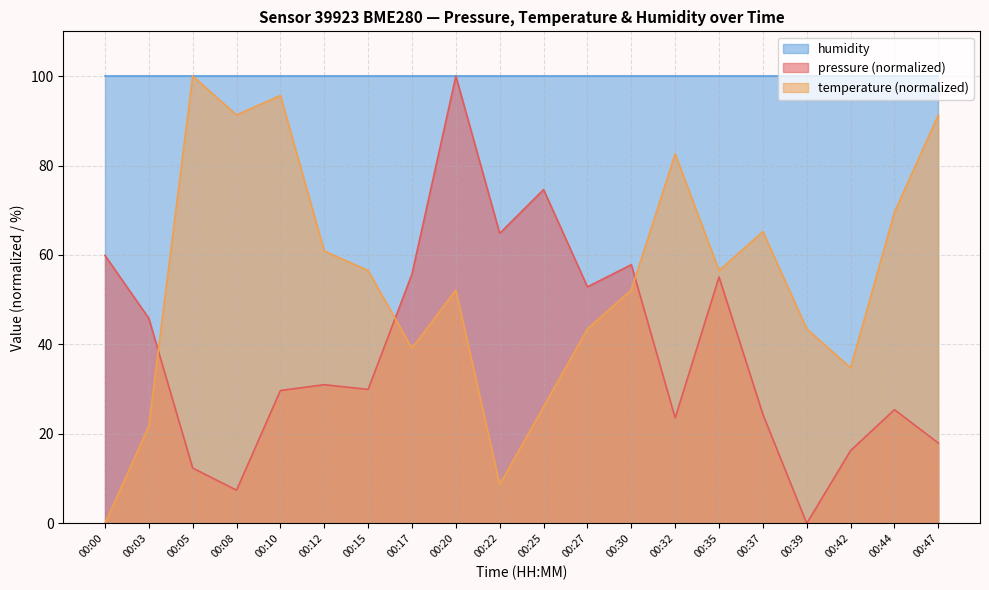

In temperature, how many points are higher than both neighbors (excluding endpoints)?

5